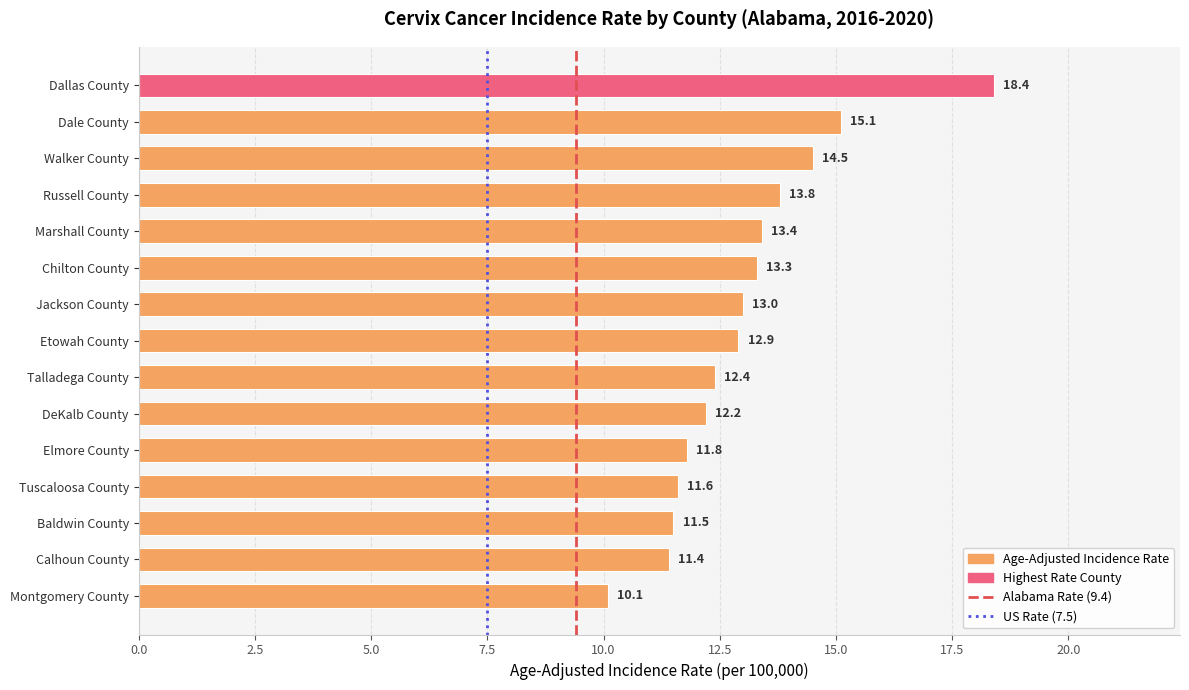

At which label is the value closest to 14?

Russell County